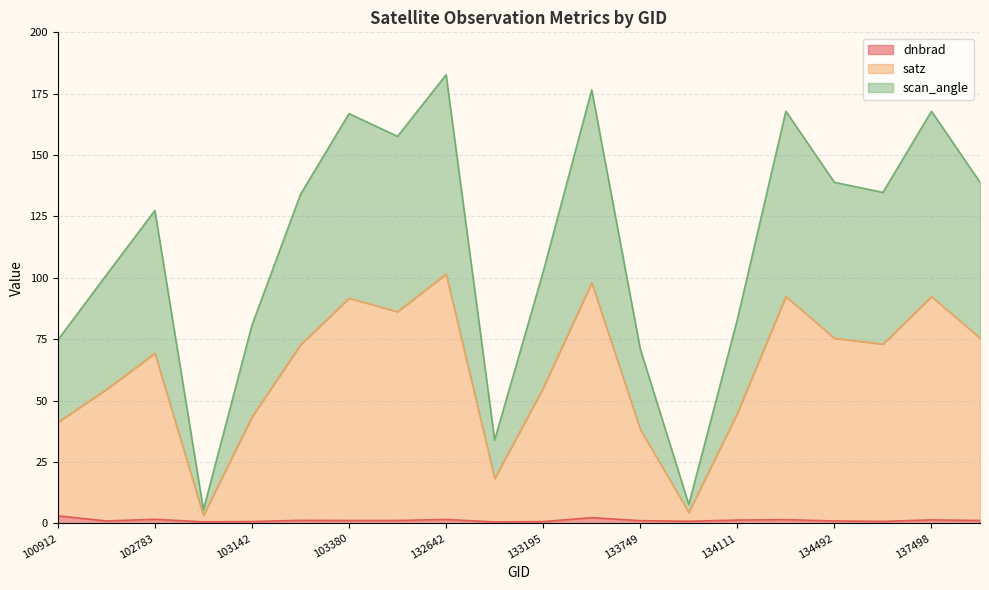

Where is the first local maximum for satz?

102783